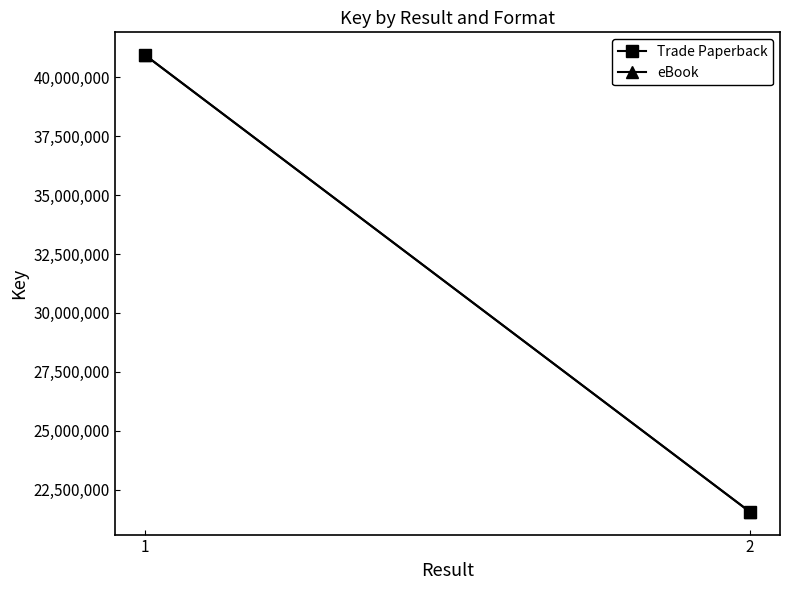

How many values in the Trade Paperback series are below 40942554?

1